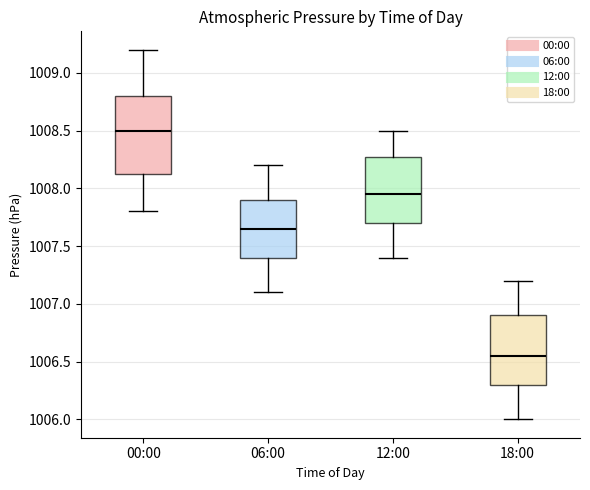

Which box's median line is the highest?

00:00